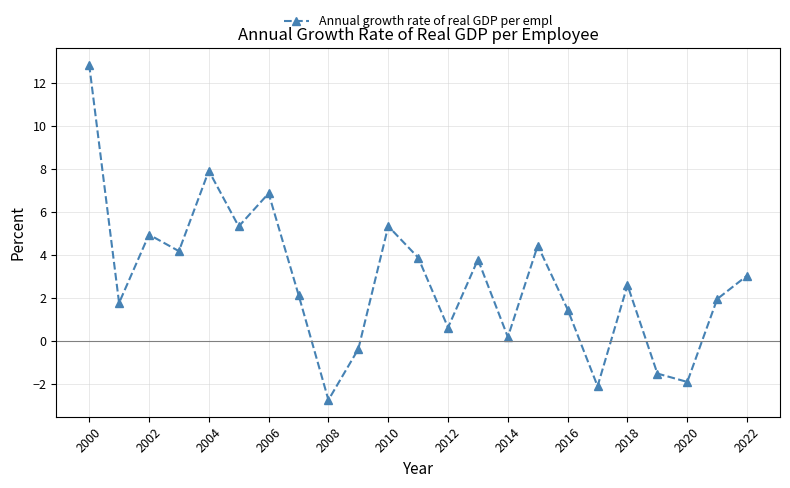

Does the chart have visible grid lines?

Yes